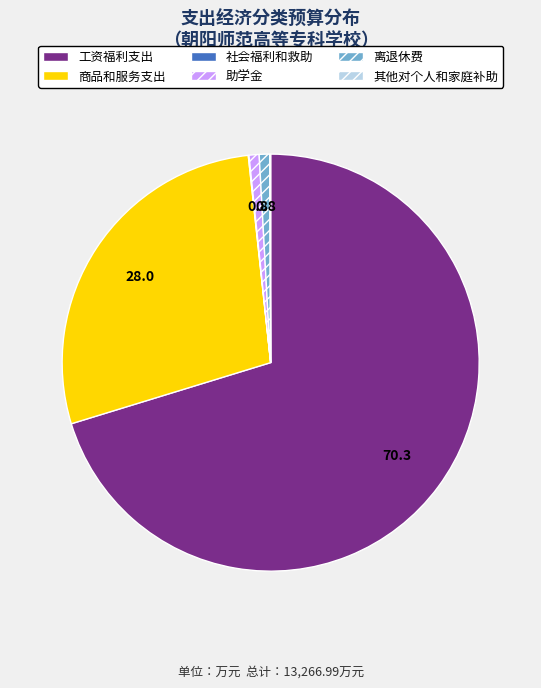

Is it true that 工资福利支出 is 58% of the pie?

False